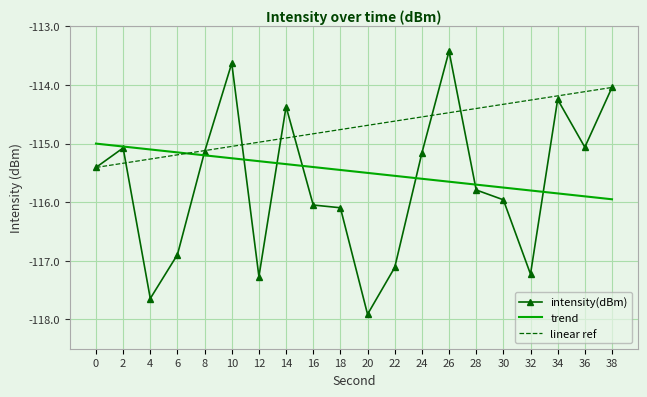

What is the sum of the intensity(dBm) values at 0 and 30?

-231.4